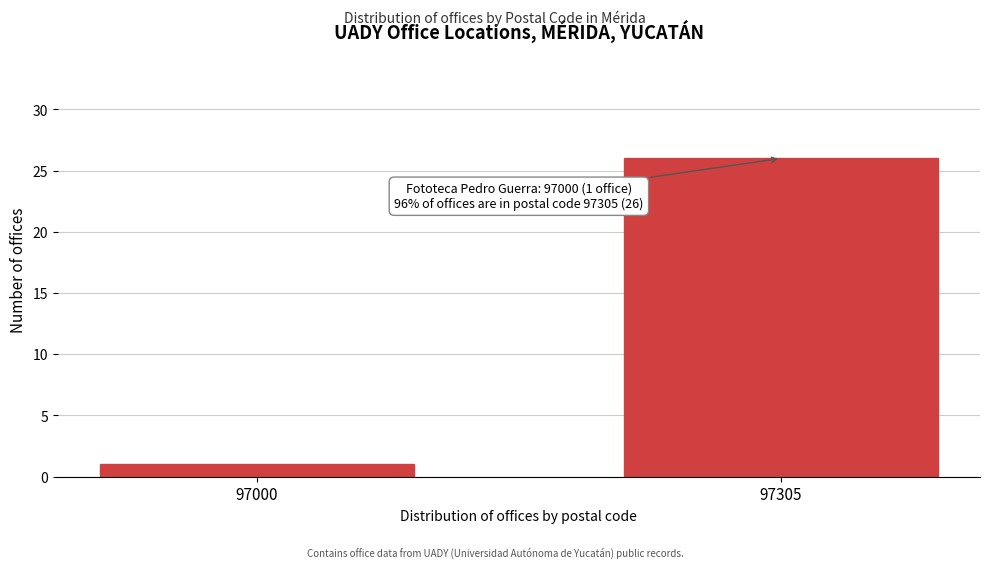

Reading right to left, extract all data points from this chart.

97305=26	97000=1